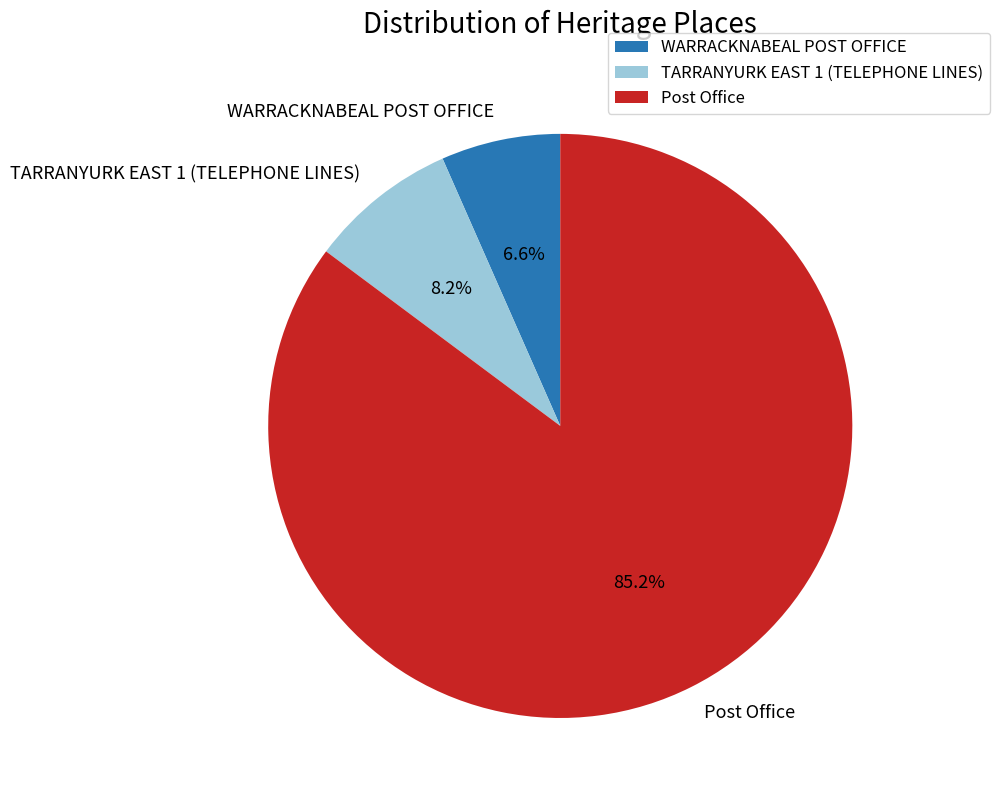

Does any single category account for the majority?

Yes